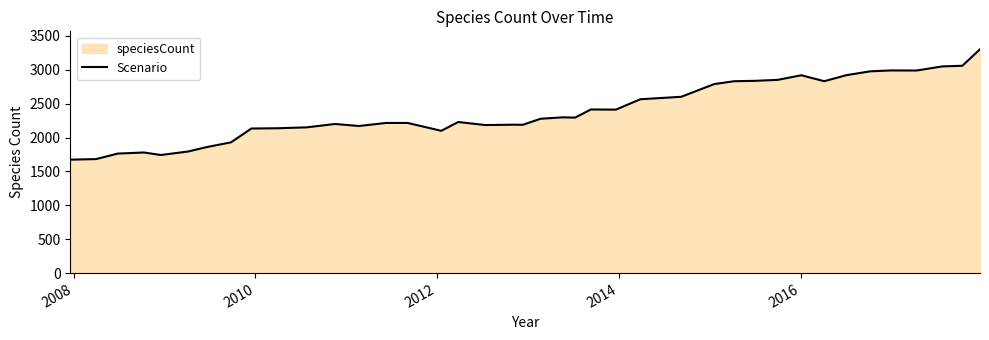

What is the minimum value shown in the chart?

1674